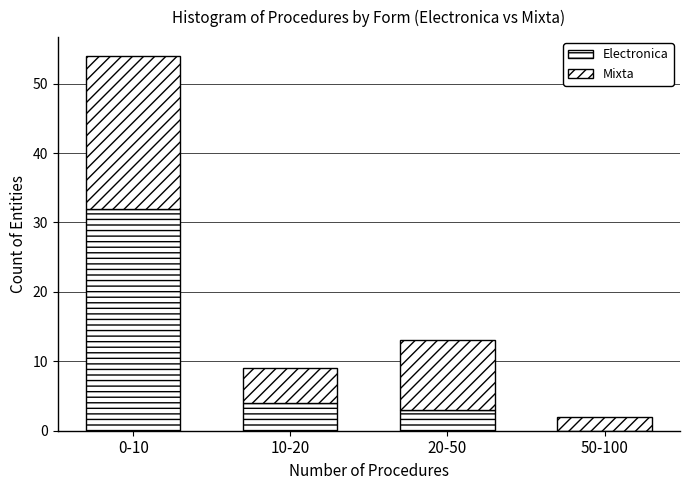

Are the bars horizontal?

No